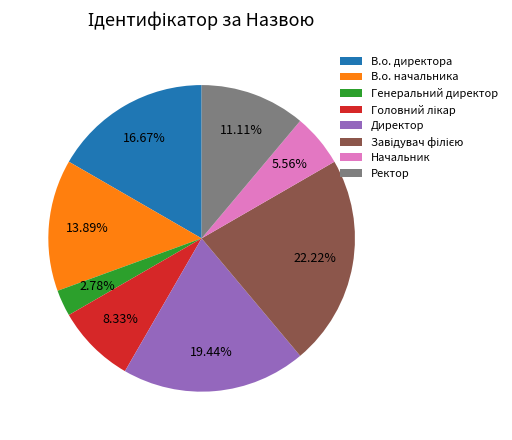

How many slices are in this pie chart?

8